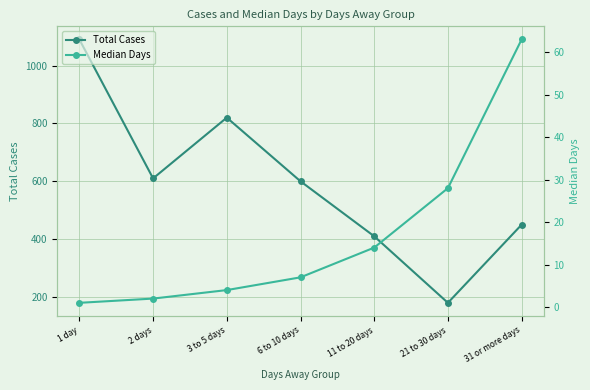

Reading left to right, list all the values displayed in this chart.

Total Cases: 1090	610	820	600	410	180	450
Median Days: 1	2	4	7	14	28	63